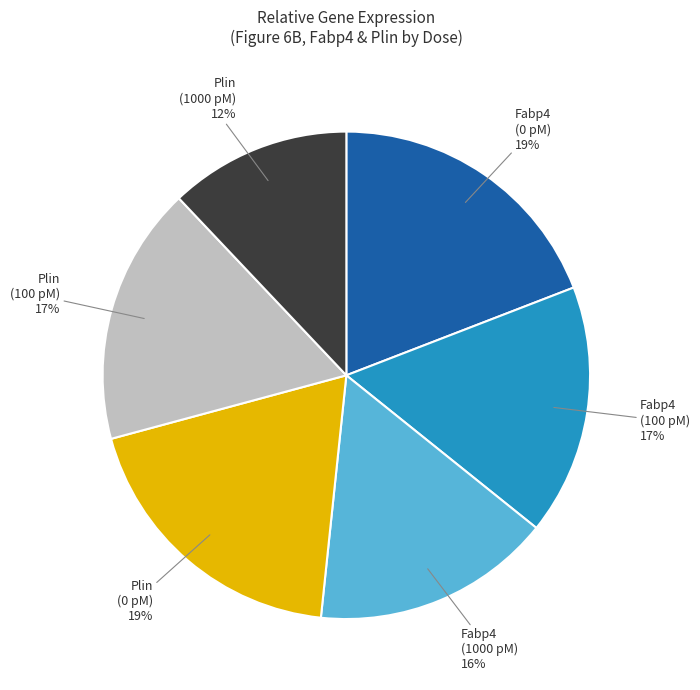

Is there any slice that represents more than half of the pie?

No